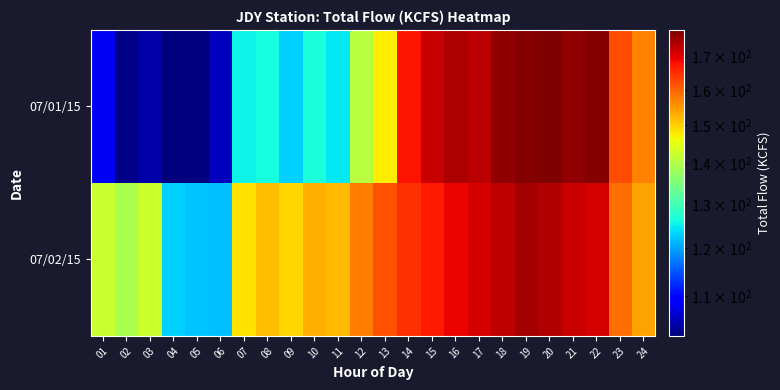

How many series are shown in this chart?

2